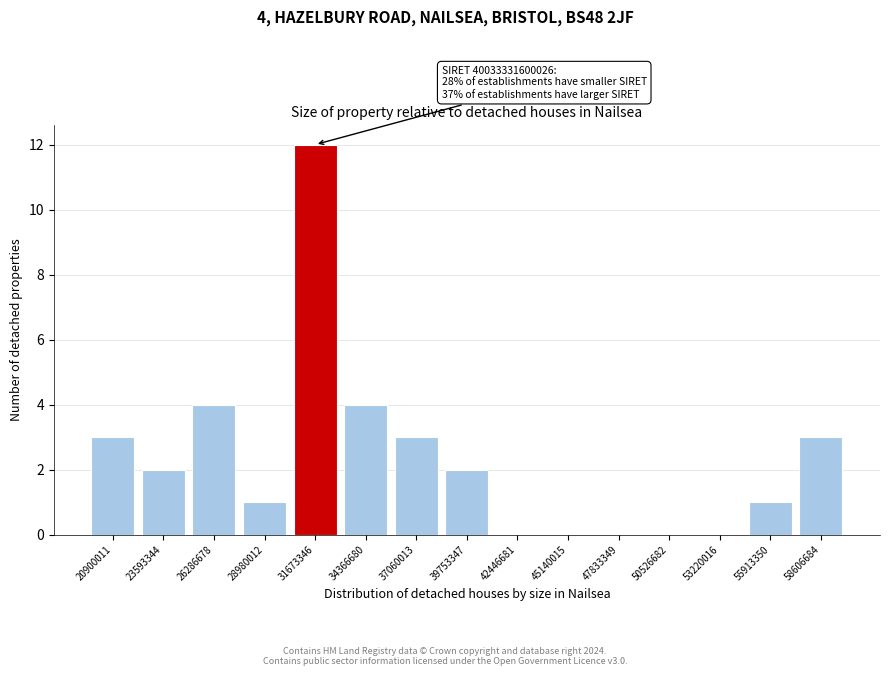

Reading left to right, extract all data points from this chart.

20900011=3	23593344=2	26286678=4	28980012=1	31673346=12	34366680=4	37060013=3	39753347=2	42446681=0	45140015=0	47833349=0	50526682=0	53220016=0	55913350=1	58606684=3